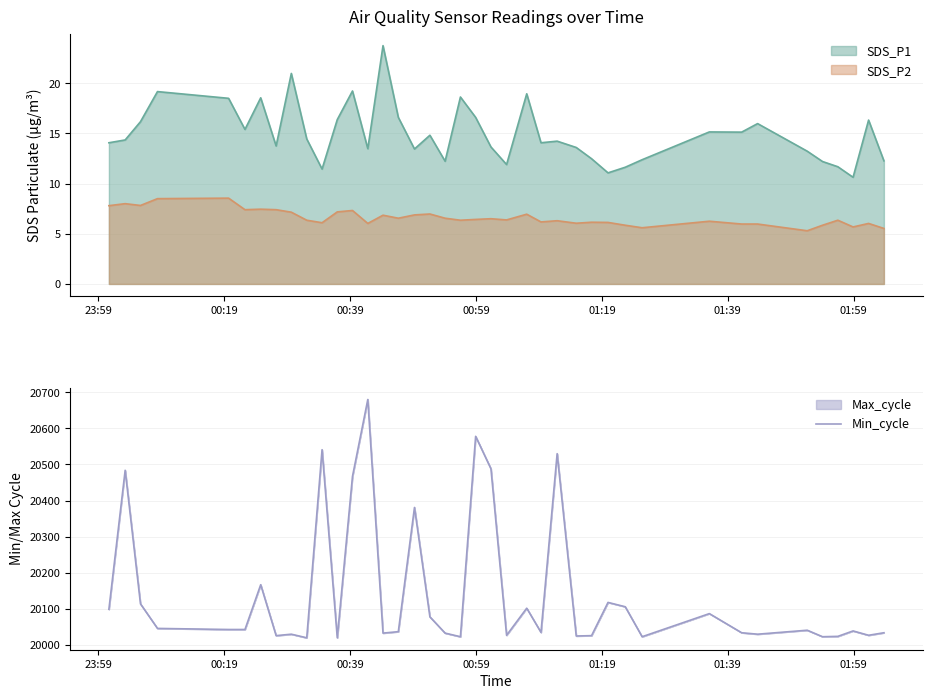

True or false: SDS_P1 and SDS_P2 intersect in this chart.

False